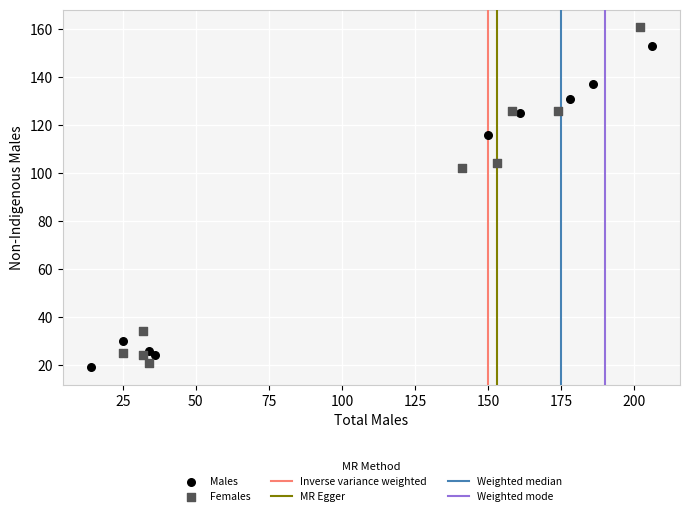

Which series has the widest spread of Y values?

Females